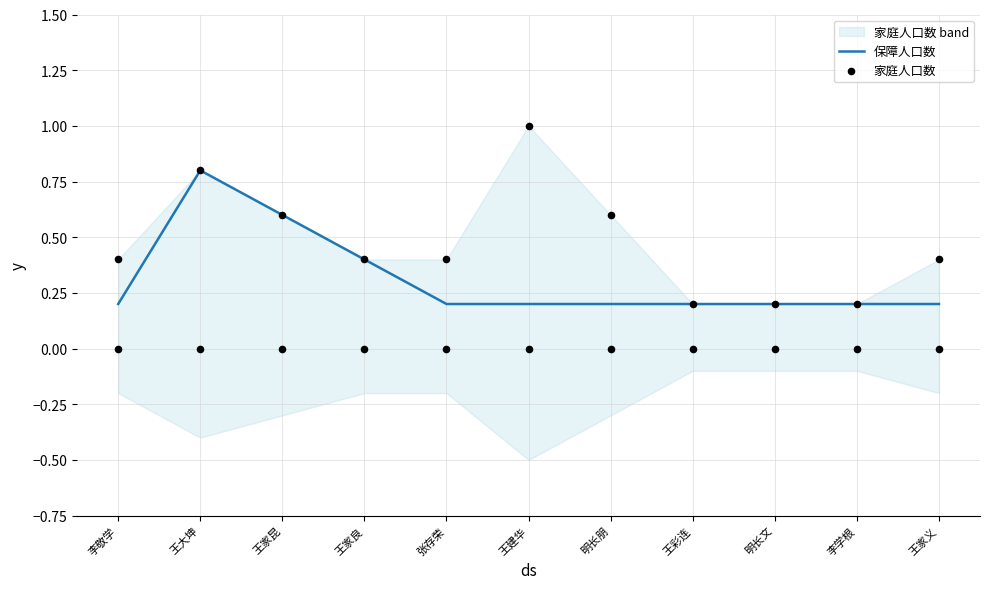

At how many categories does at least one series exceed 0?

11